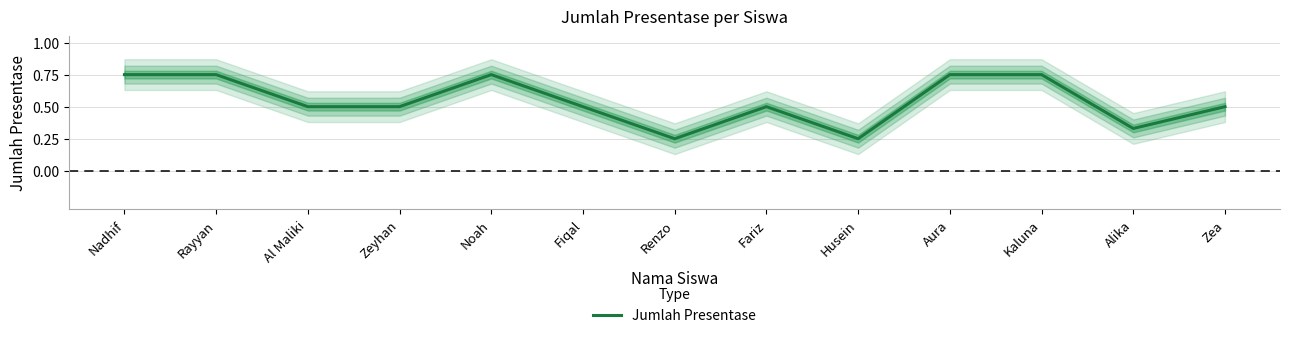

What is the sum of the values at Alika and Fariz?

0.8